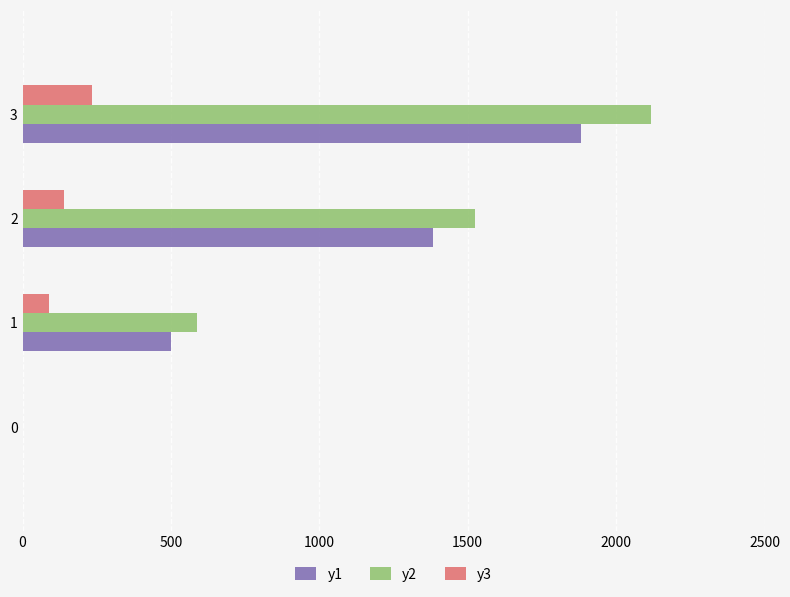

What is the sum of all y2 values?

4226.7